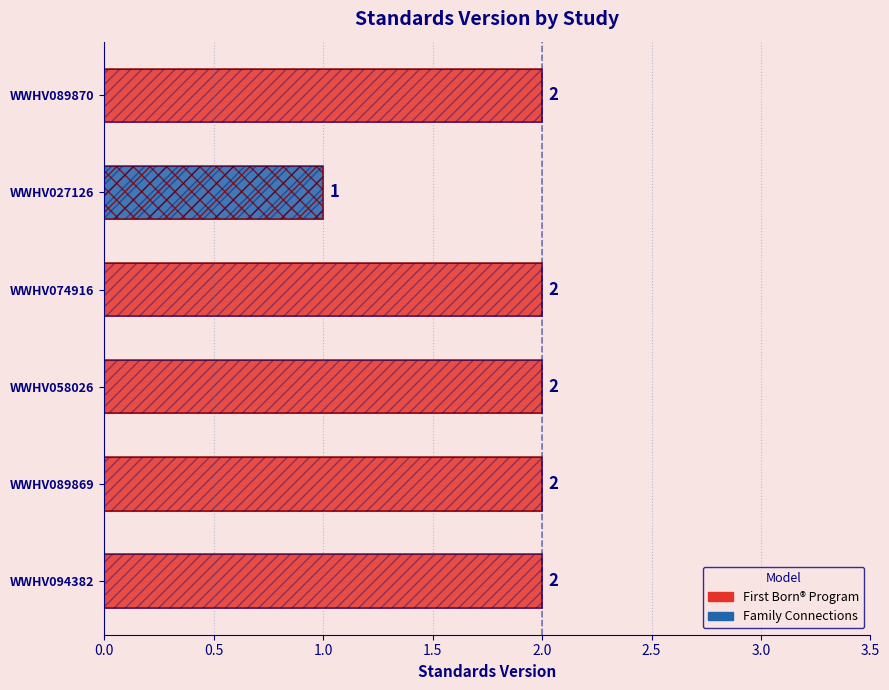

What is the value of the 5th bar from the left?

1